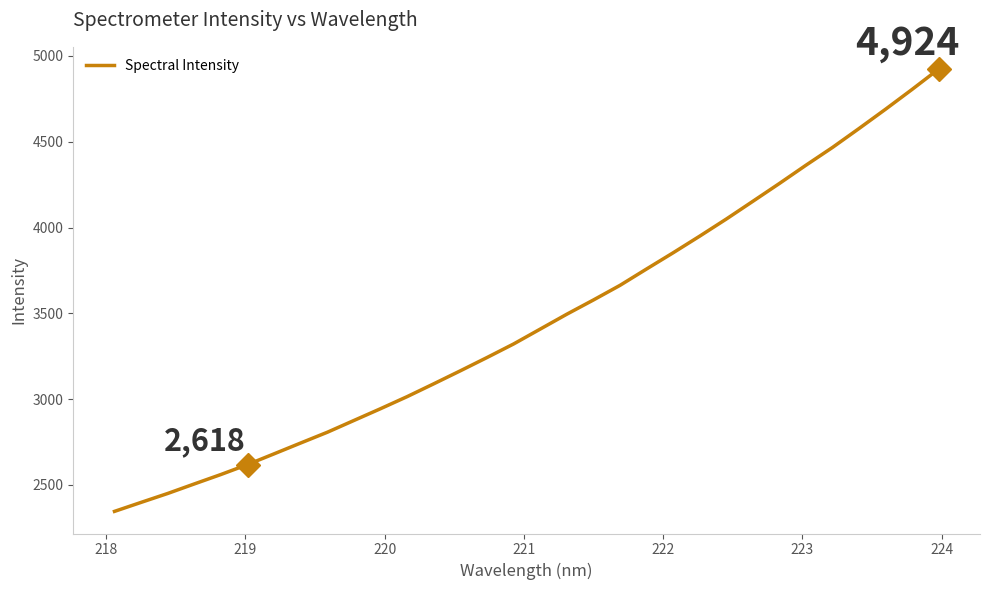

What is the greatest value displayed?

4924.1